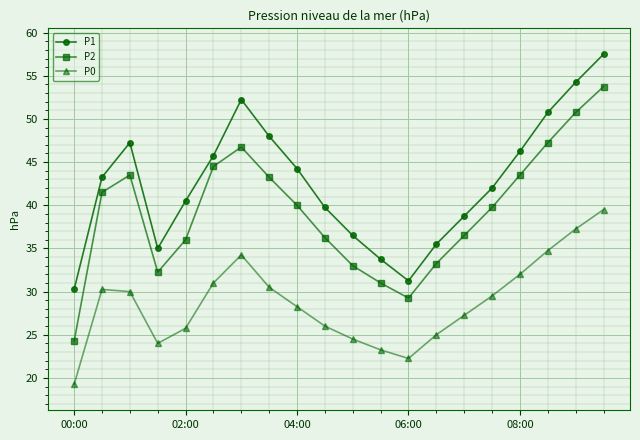

In P2, how many points are higher than both neighbors (excluding endpoints)?

2